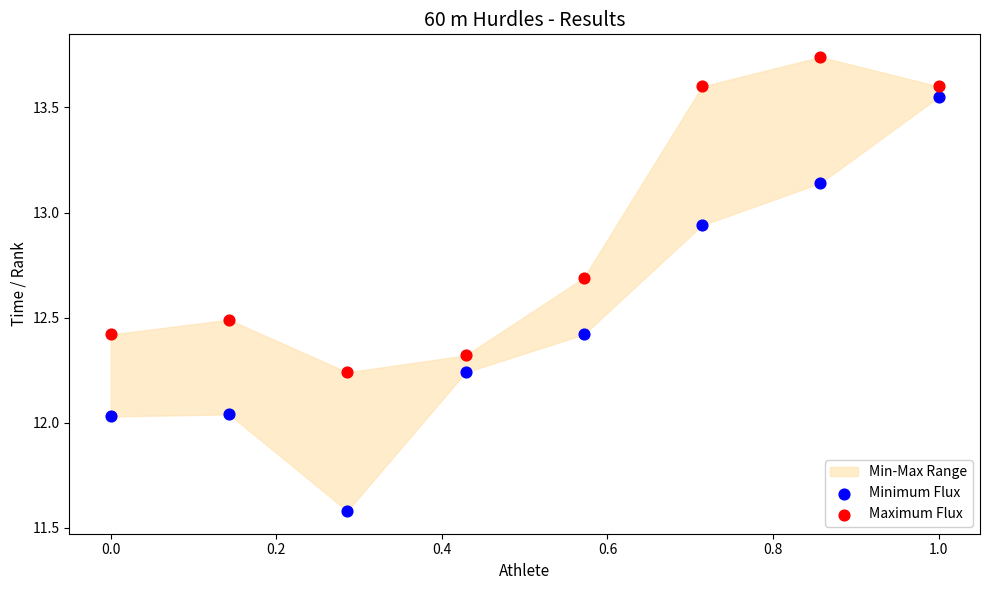

Which series contains the highest Y value?

Maximum Flux